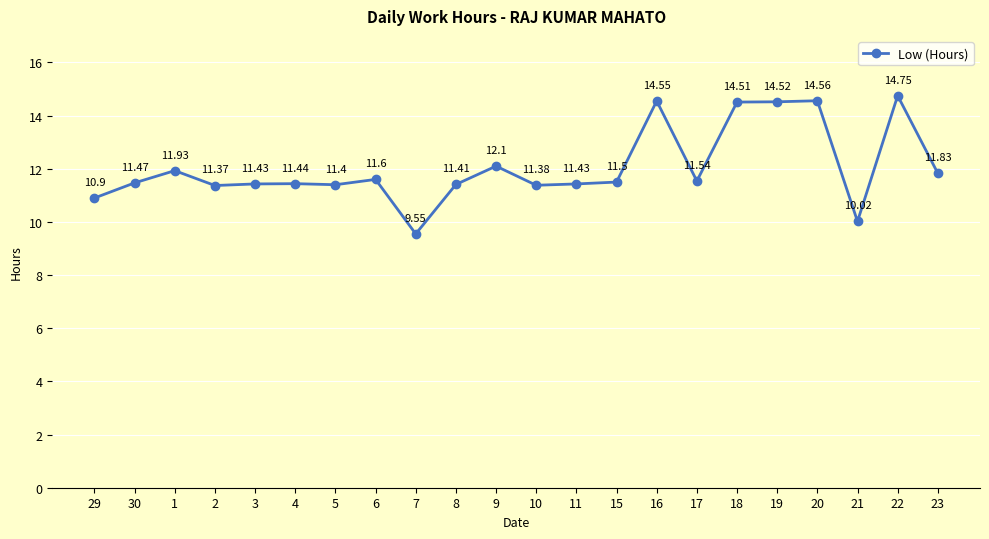

What value does the data have at 16?

14.6